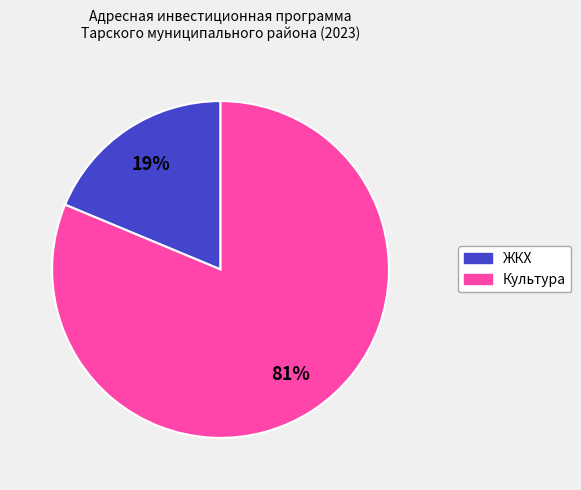

Does ЖКХ account for over 50% of the chart?

No